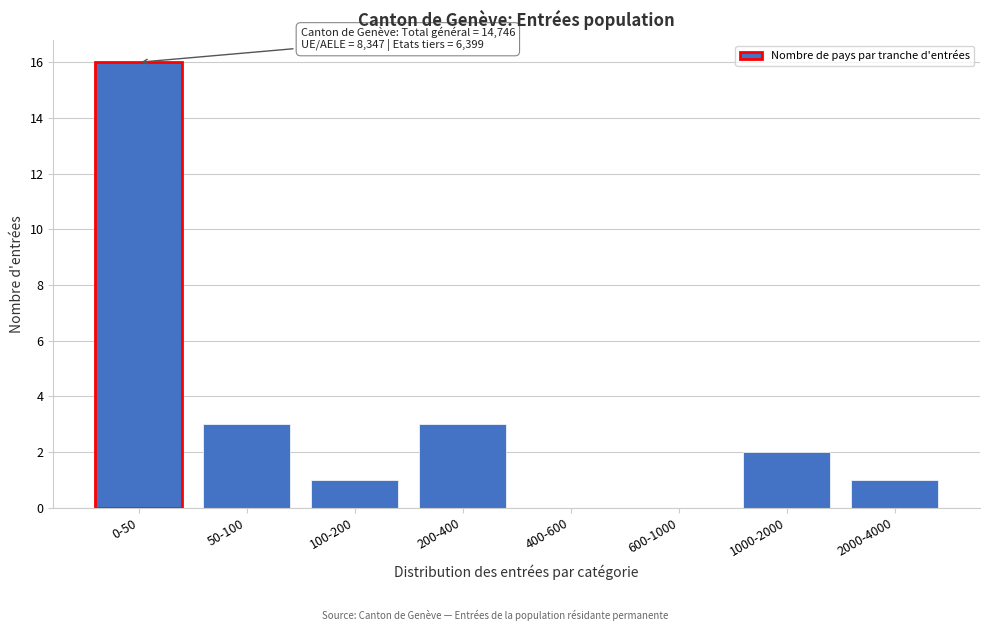

Reading left to right, transcribe all the data shown in this chart.

0-50=16	50-100=3	100-200=1	200-400=3	400-600=0	600-1000=0	1000-2000=2	2000-4000=1